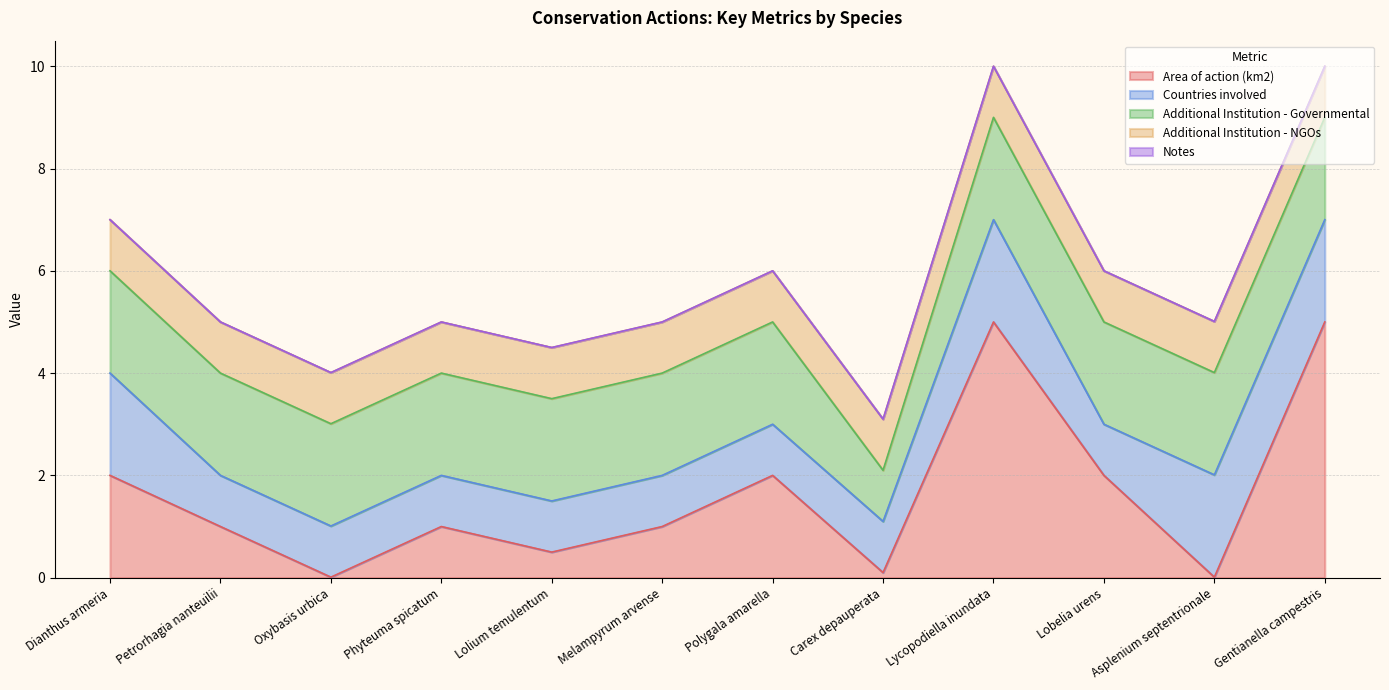

Where is Additional Institution - NGOs nearest to the value 1?

Dianthus armeria